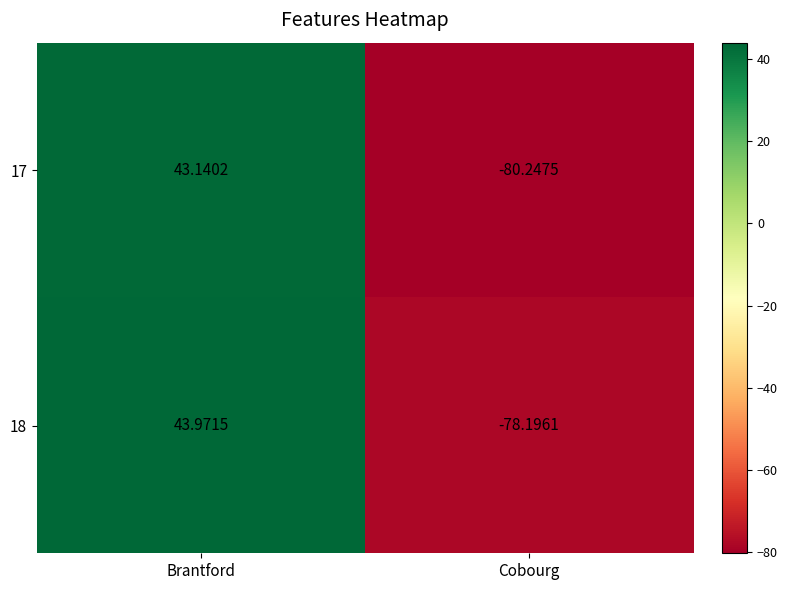

List the series in order of their overall mean, lowest first.

17, 18